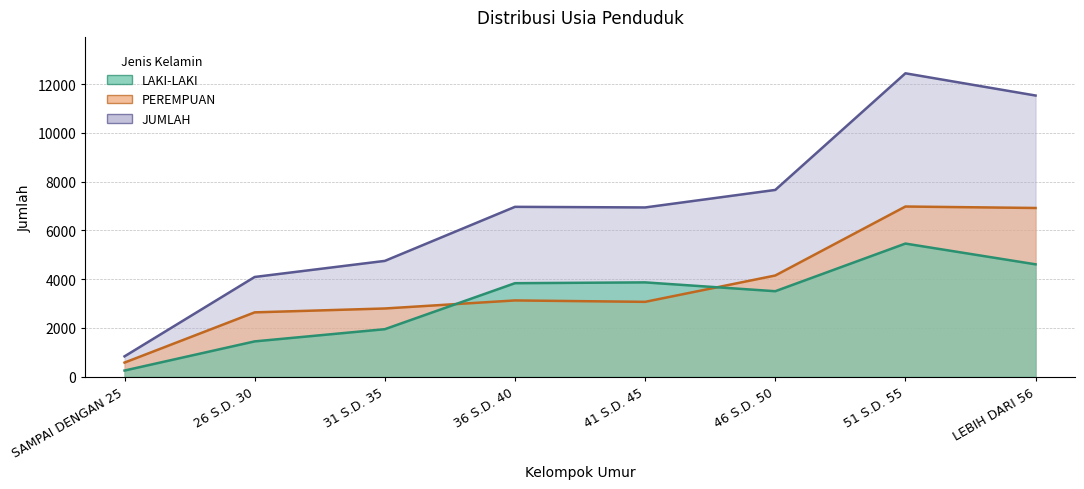

How many interior local peaks does the PEREMPUAN series have?

2